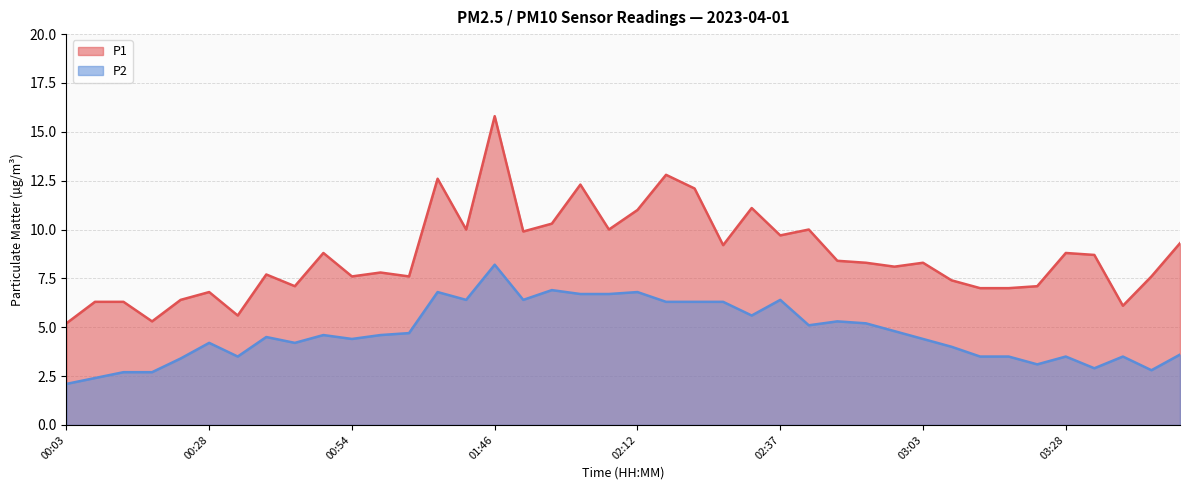

True or false: P1 and P2 cross at least once.

False